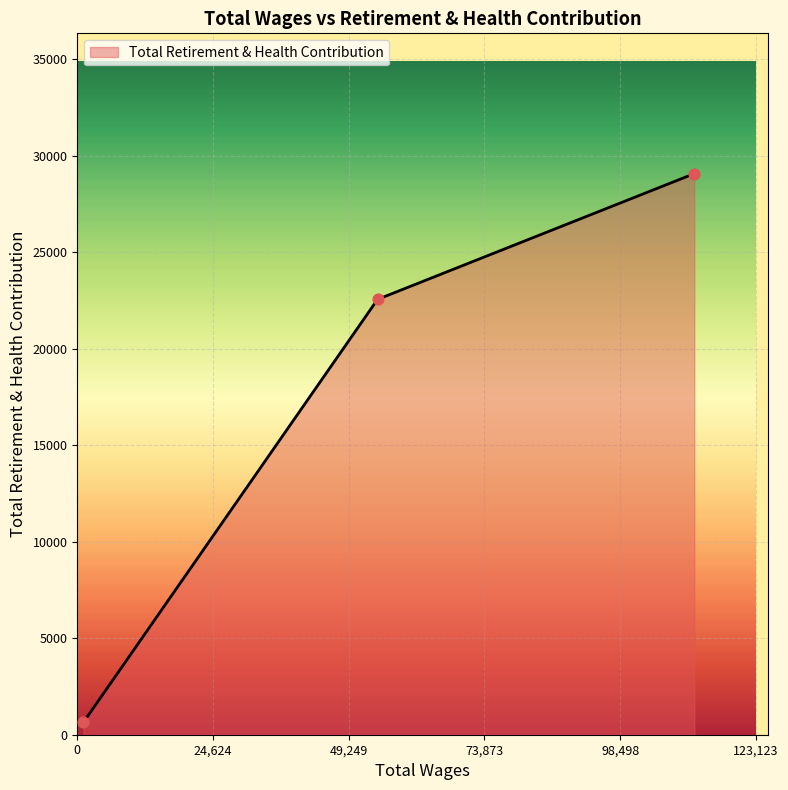

What is the maximum value shown in the chart?

29075